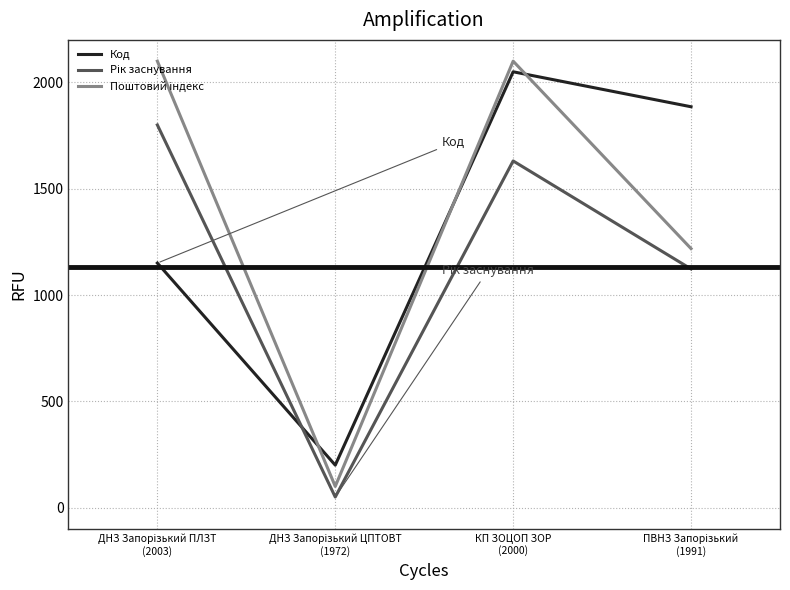

What is the smallest value displayed?

50.0